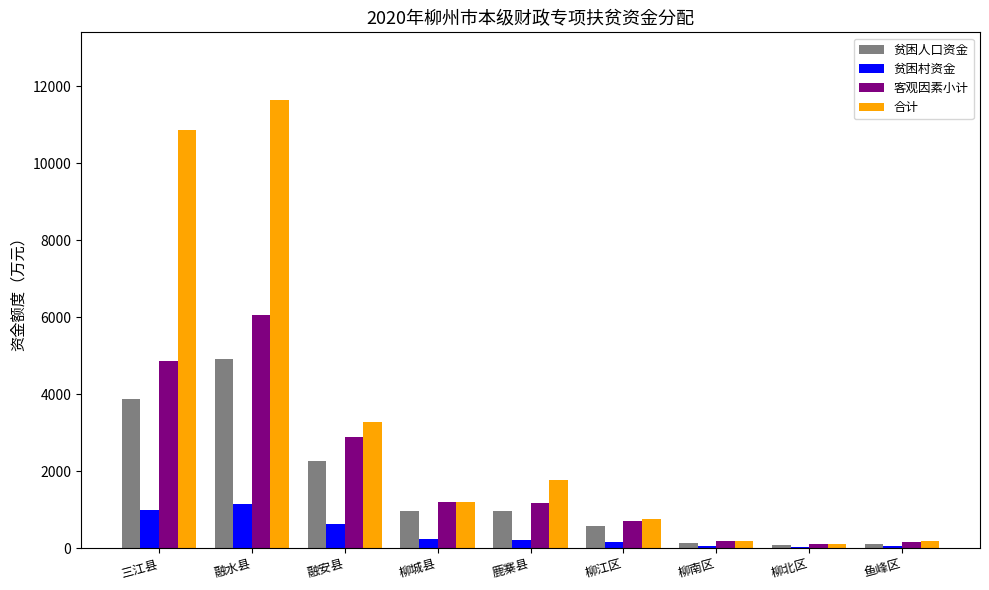

The value of 合计 at 融水县 is 15449.6. True or false?

False